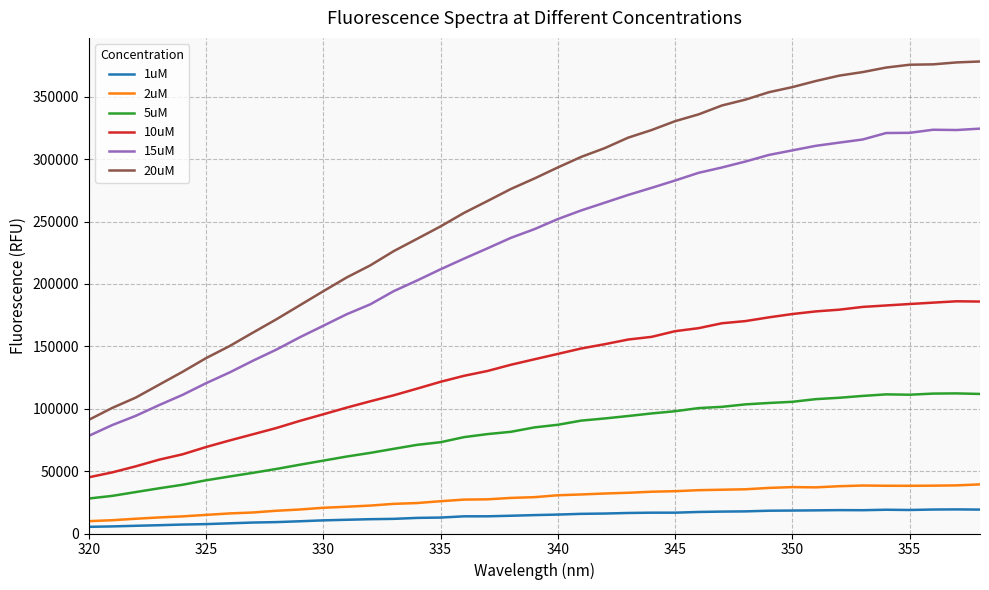

In 10uM, how many points are higher than both neighbors (excluding endpoints)?

1